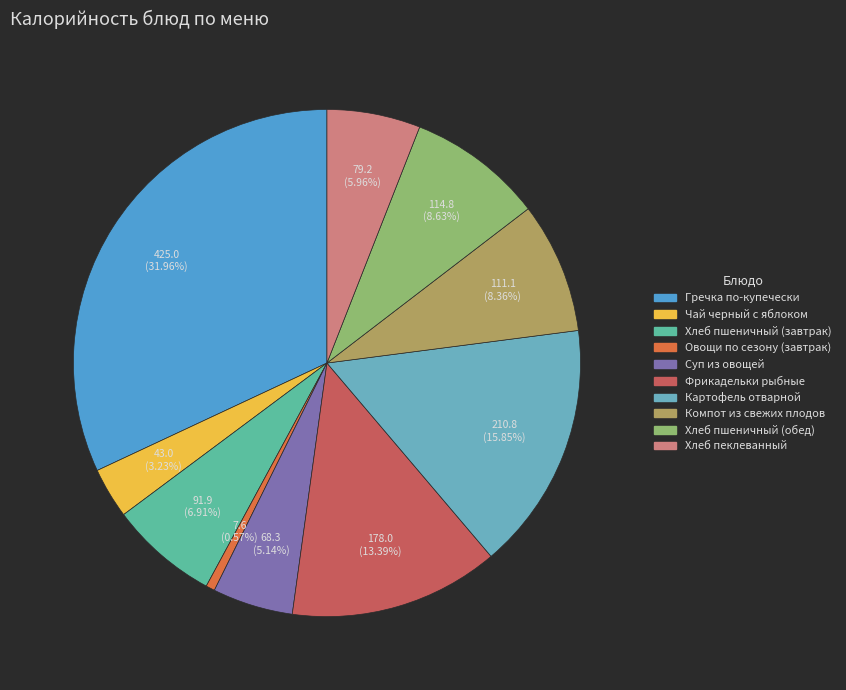

Approximately how many times larger is the value at Хлеб пшеничный (завтрак) compared to Суп из овощей?

1.3